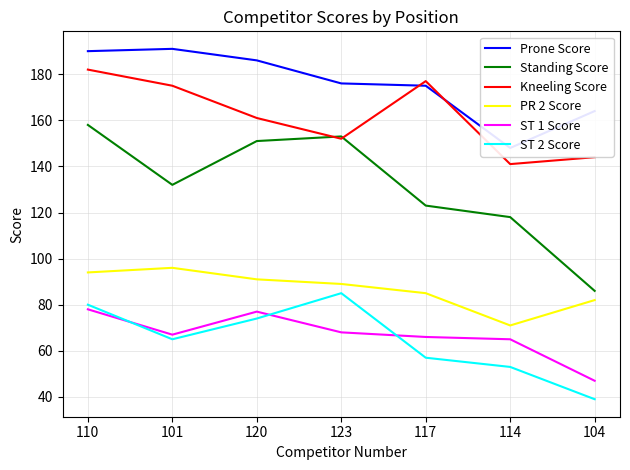

What position from the right is 114?

2